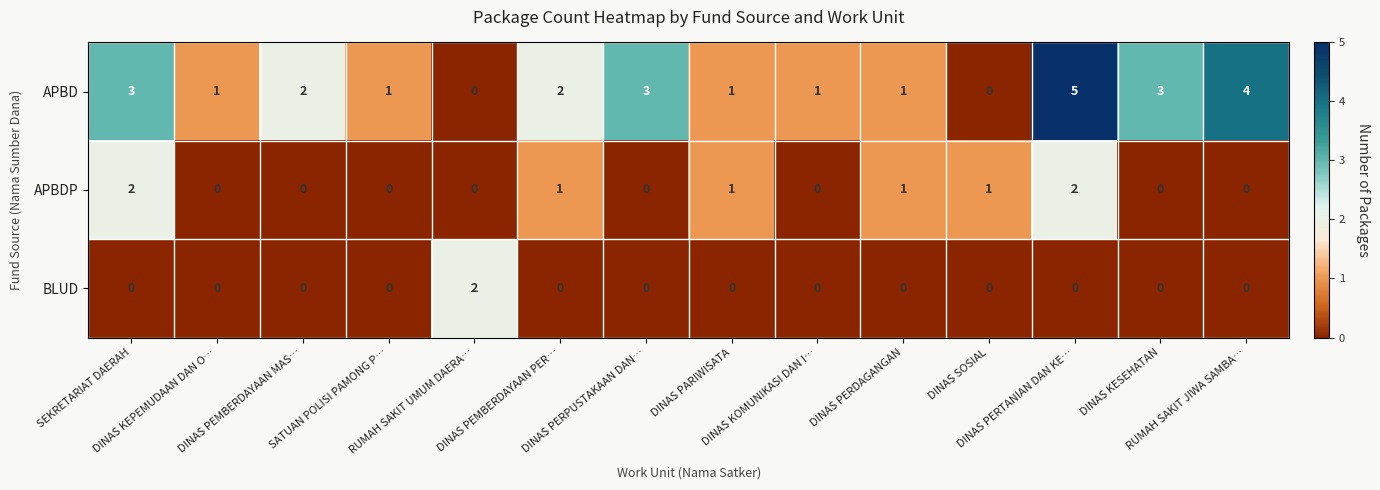

Rank the series by their average value, from highest to lowest.

APBD, APBDP, BLUD